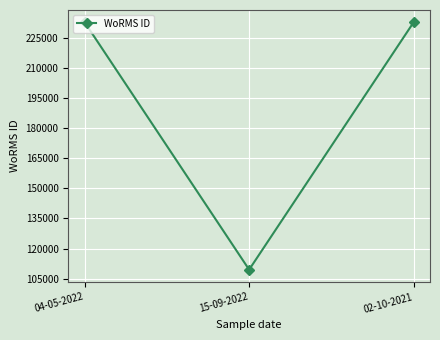

How many values are below 232785?

1